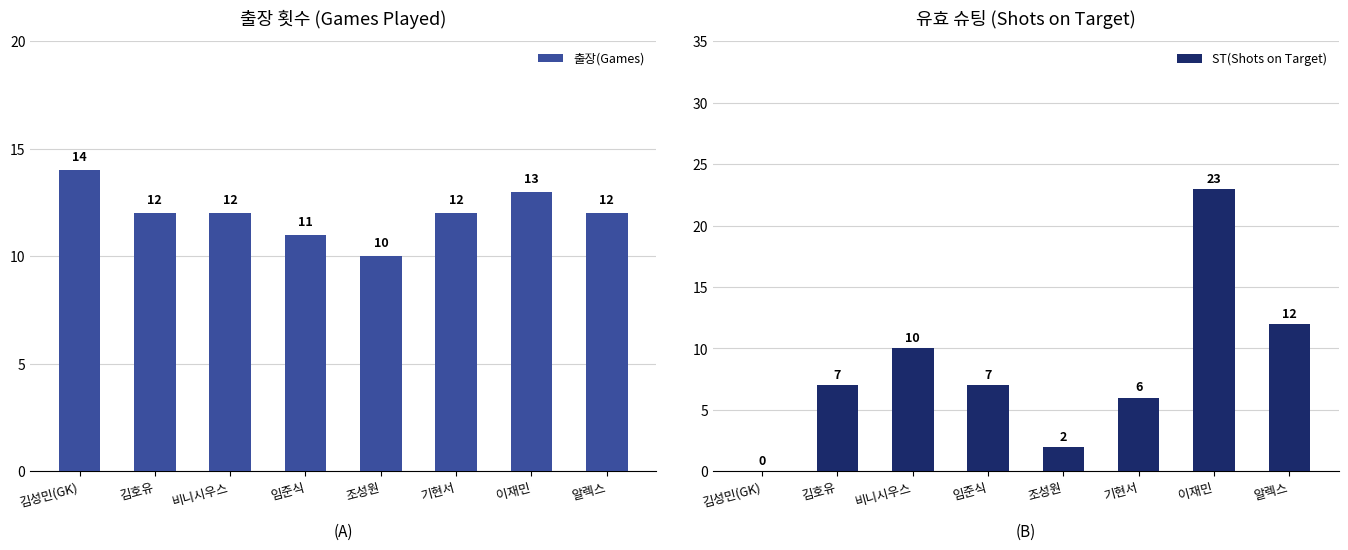

List the labels in order of ST(Shots on Target) value, largest first.

이재민, 알렉스, 비니시우스, 김호유, 임준식, 기현서, 조성원, 김성민(GK)